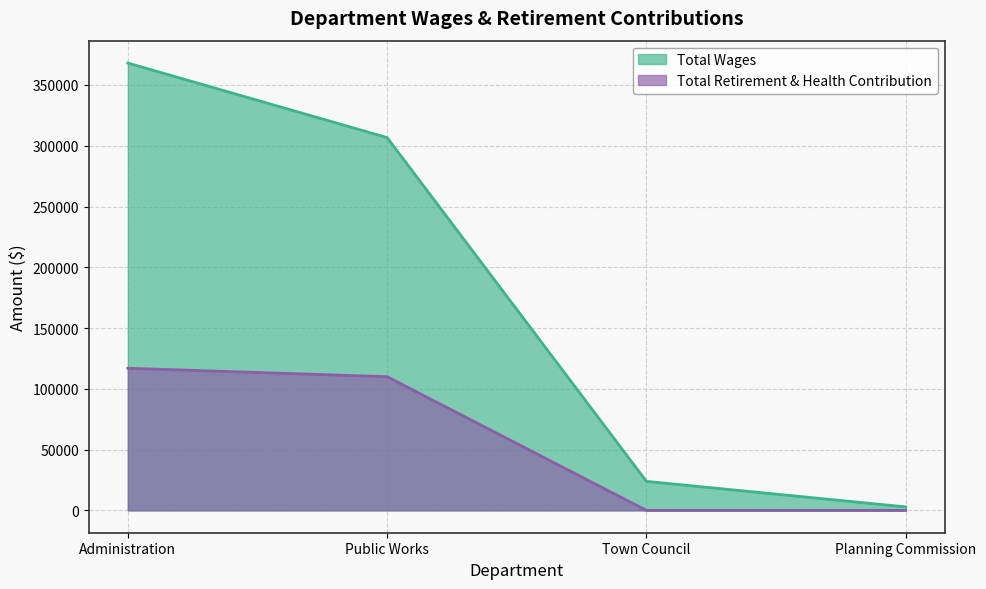

How many categories are shown in the chart?

4